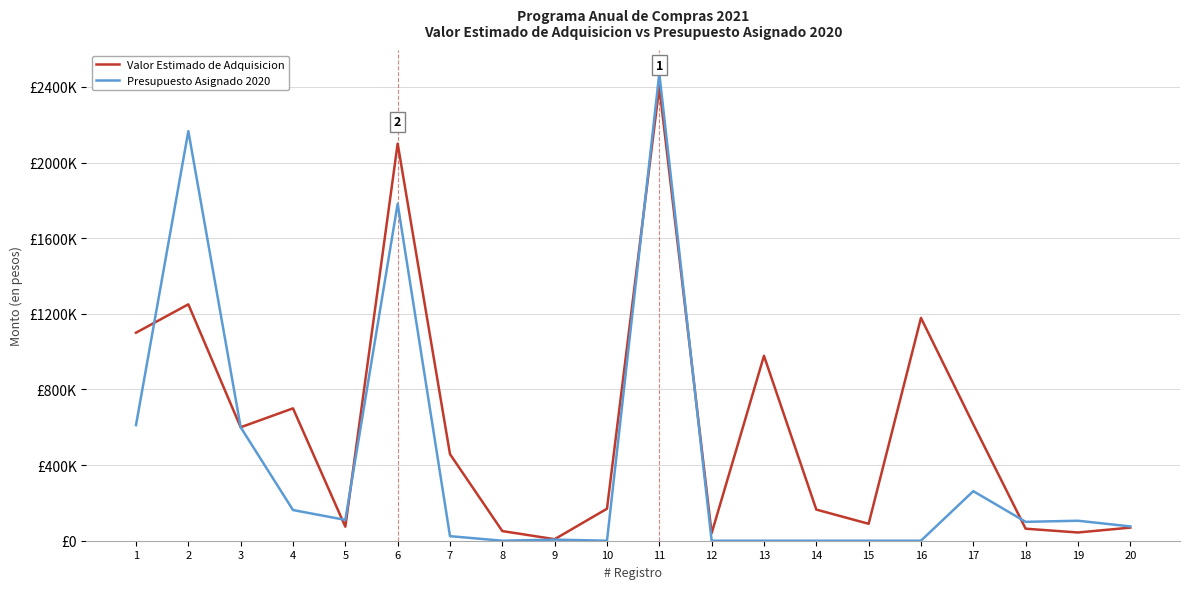

Is this an area chart (filled region under the line)?

No